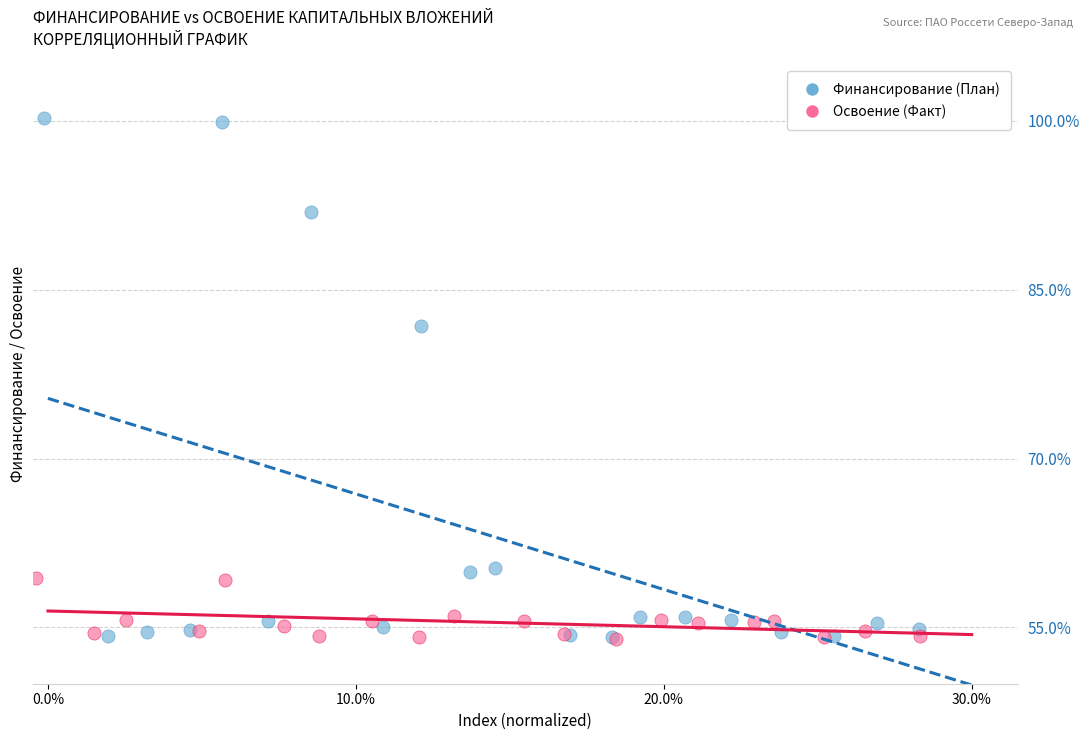

What are all the series names shown in the legend?

Финансирование (План), Освоение (Факт)